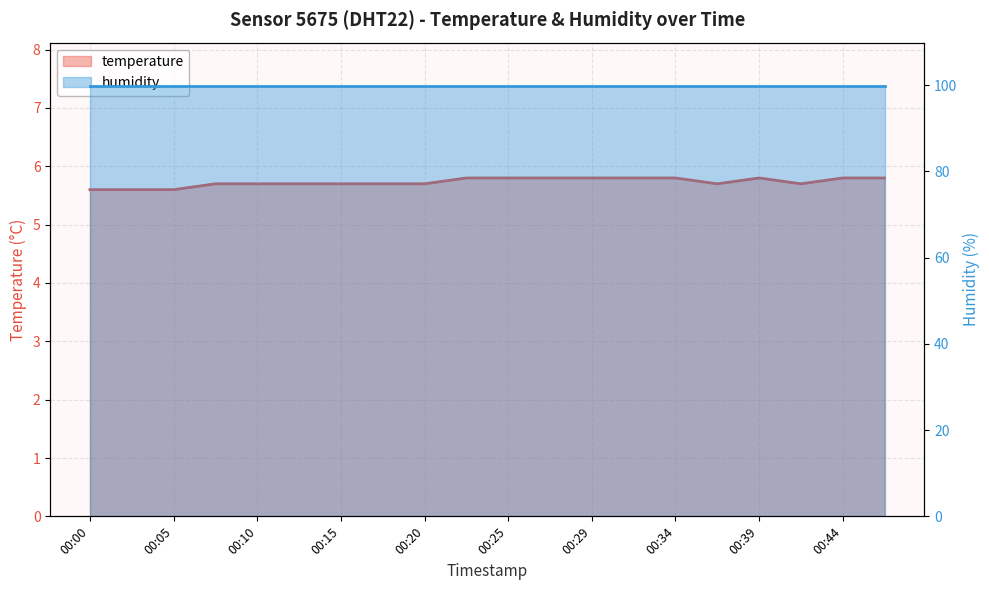

Rank the categories by value from lowest to highest.

00:00, 00:03, 00:05, 00:07, 00:10, 00:12, 00:15, 00:17, 00:20, 00:37, 00:42, 00:22, 00:25, 00:27, 00:29, 00:32, 00:34, 00:39, 00:44, 00:46